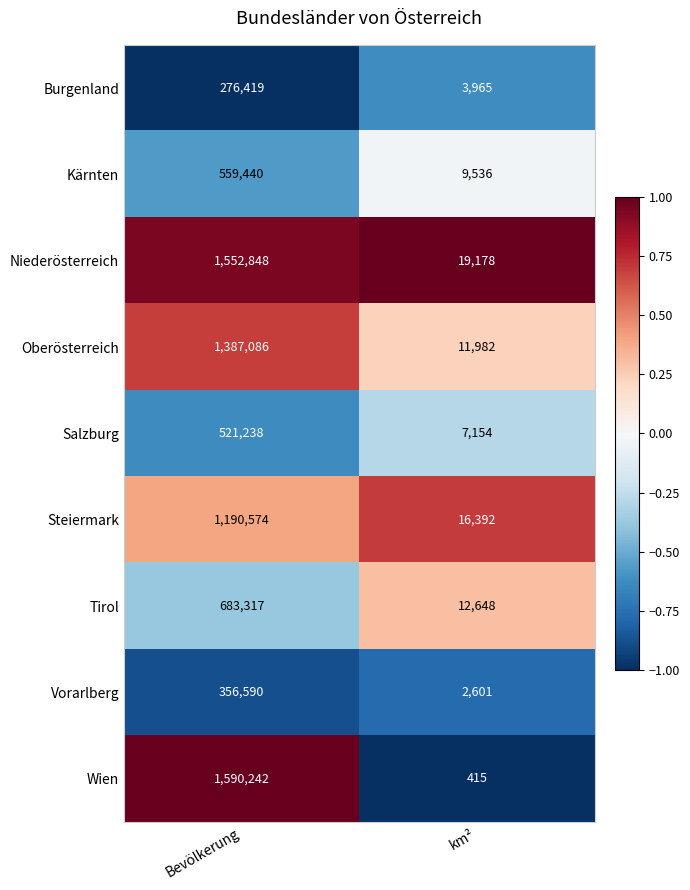

At which category is the sum across all series the highest?

Bevölkerung